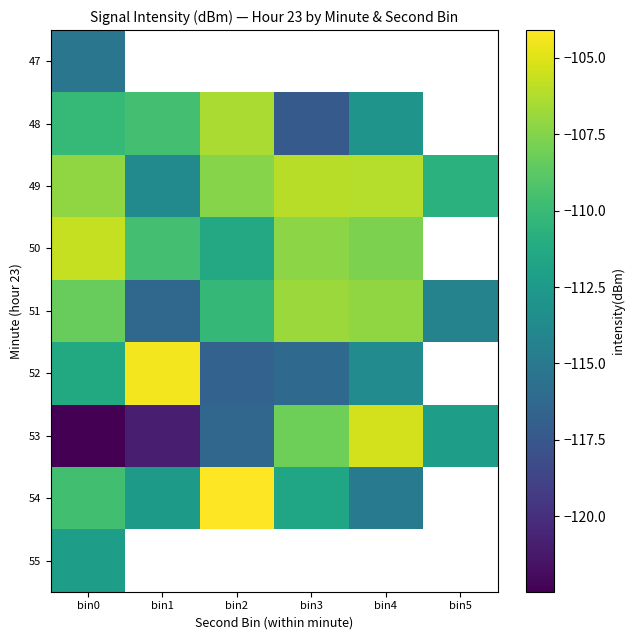

What value does the 54 series have at bin4?

-114.8